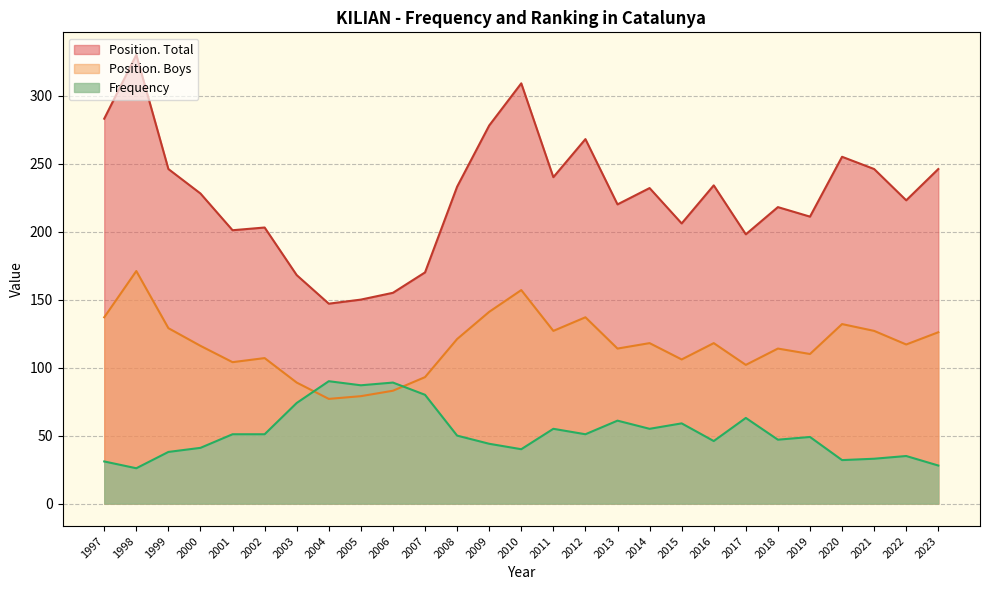

What is the value of the Position. Total point at the 20th from the left?

234